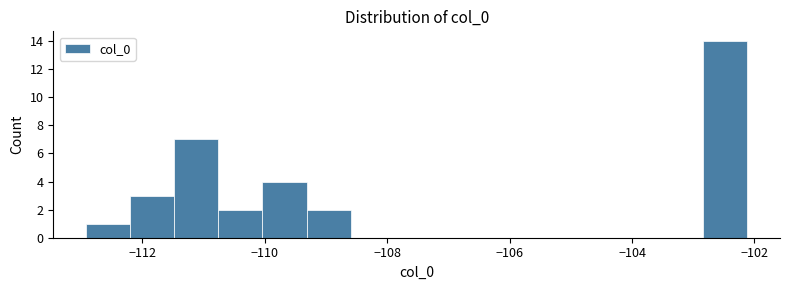

Around what value on the x-axis is the tallest bar? Give the approximate position of its centre, as read against the axis.

-102.4